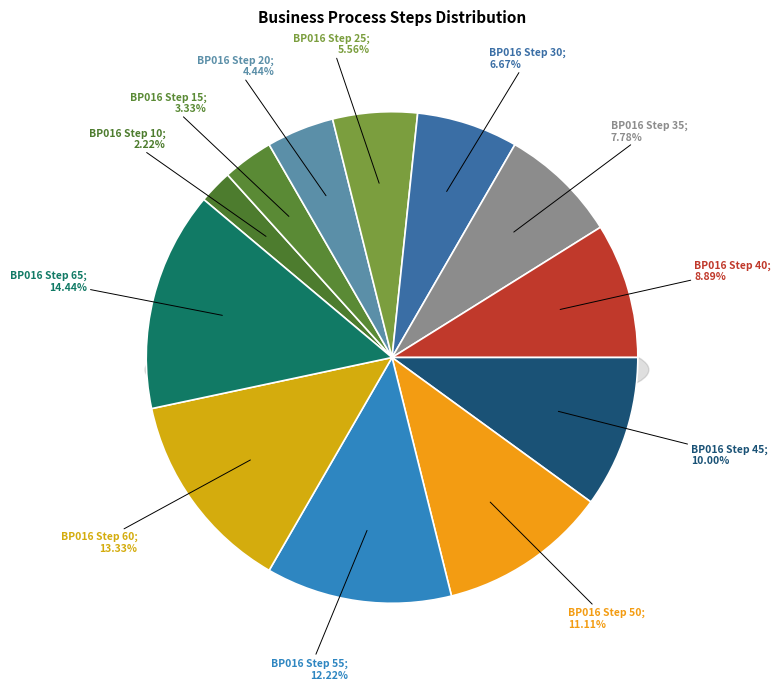

Does BP016 Step 35 account for over 50% of the chart?

No